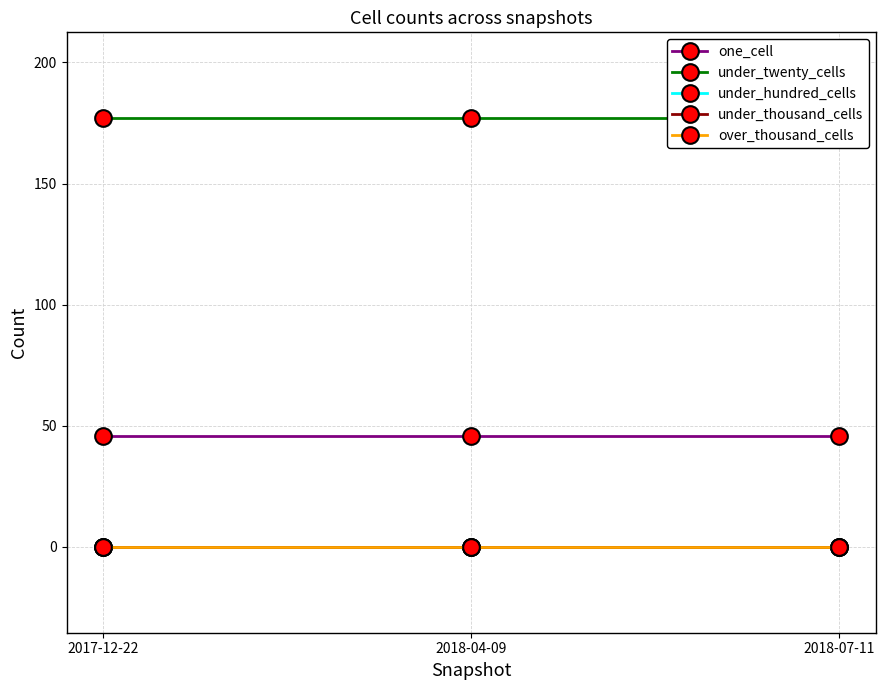

What is the total value across all series at 2018-07-11?

223